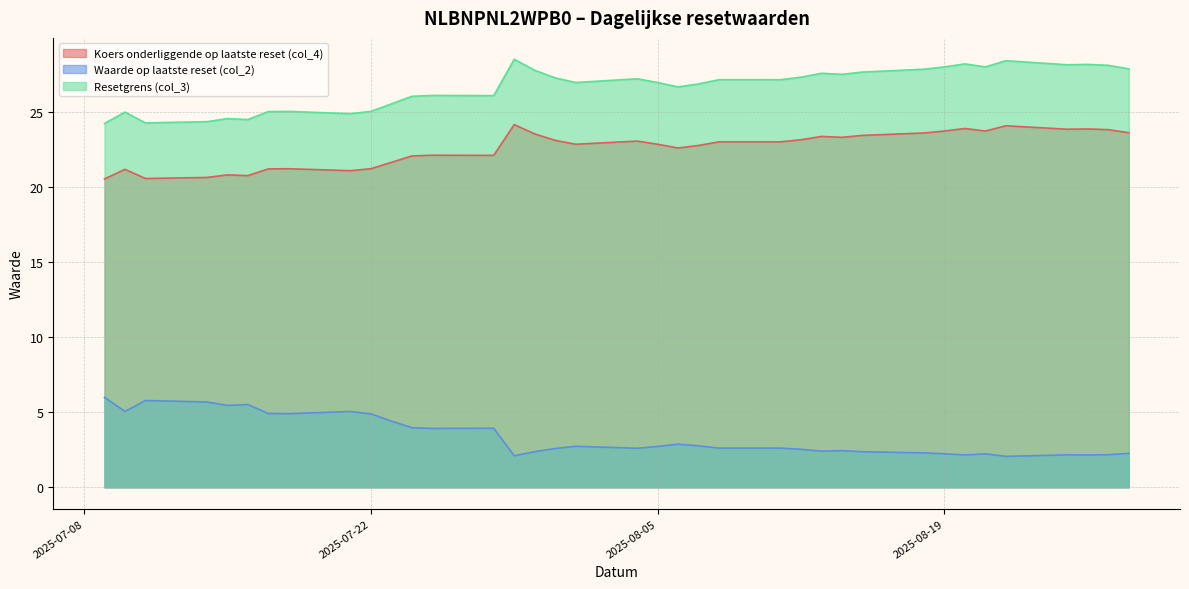

What is the minimum value shown in the chart?

2.1